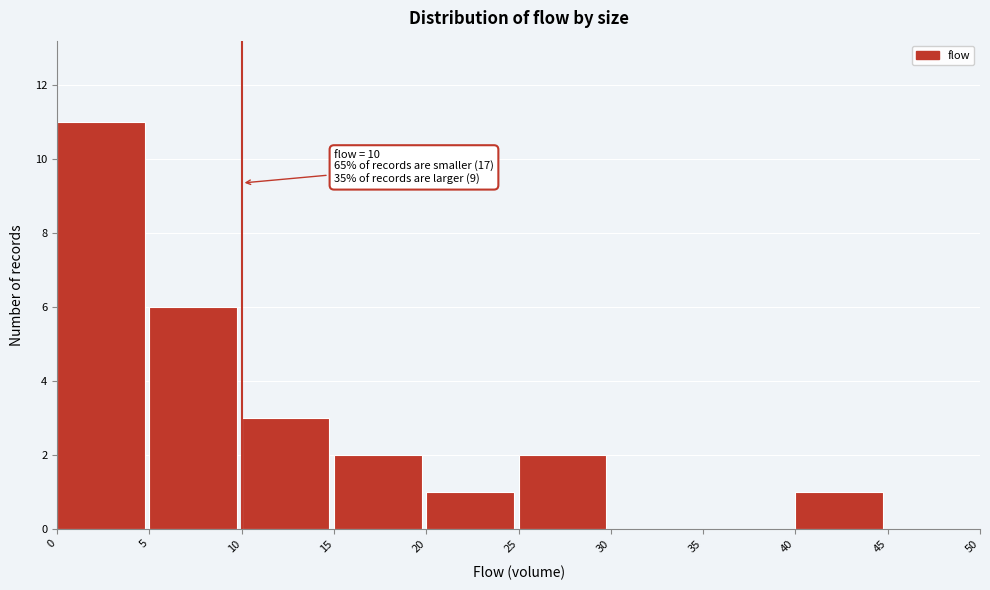

Over which range of the x-axis is the bar tallest?

0 to 5